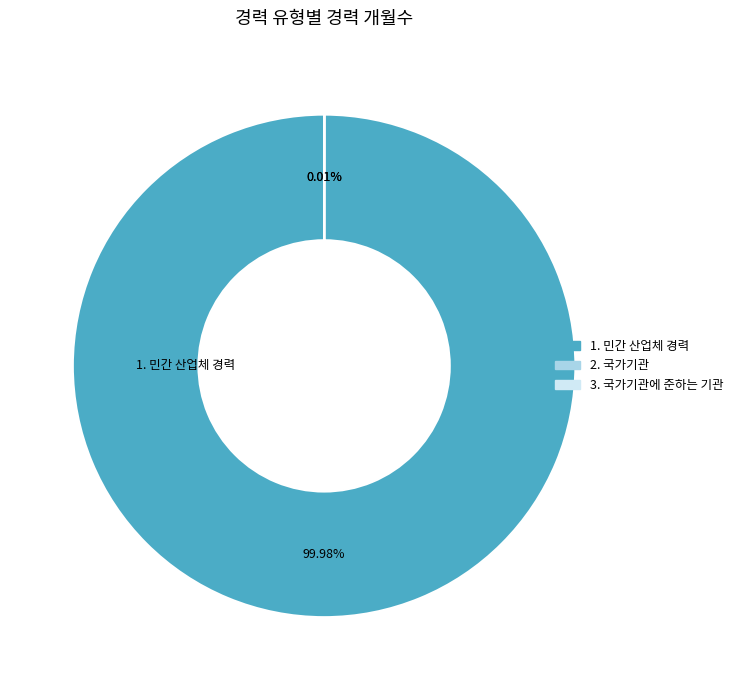

Which slice represents more than half of the pie?

1. 민간 산업체 경력